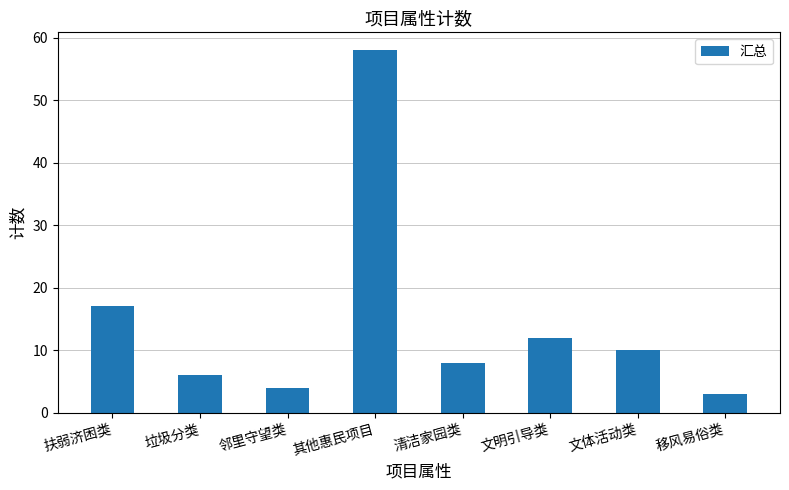

What is the label of the 8th bar from the left?

移风易俗类